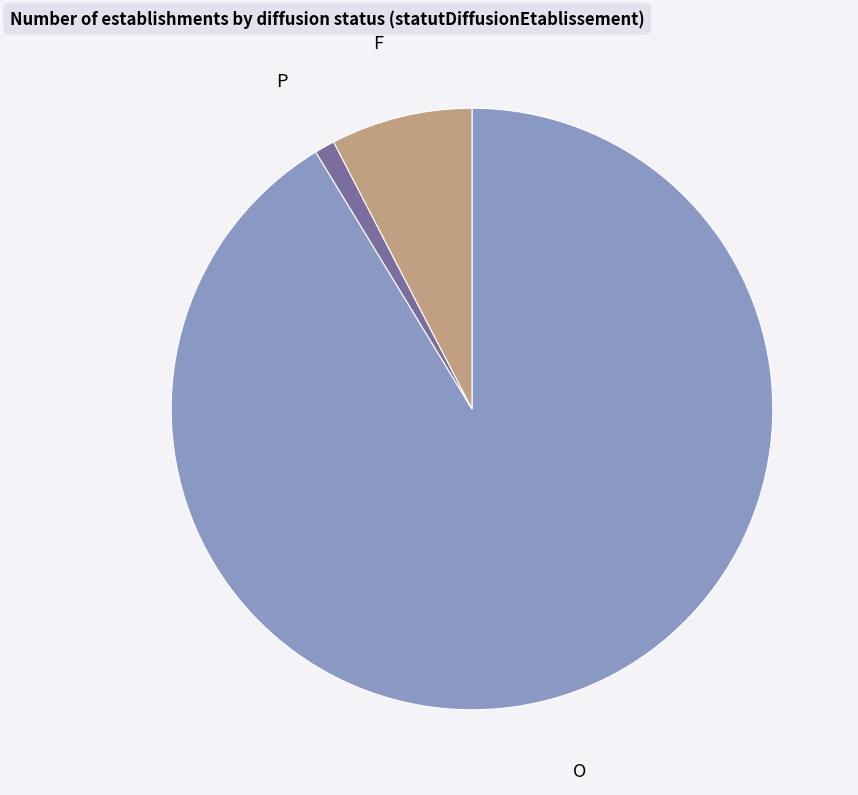

Does any single category account for the majority?

Yes